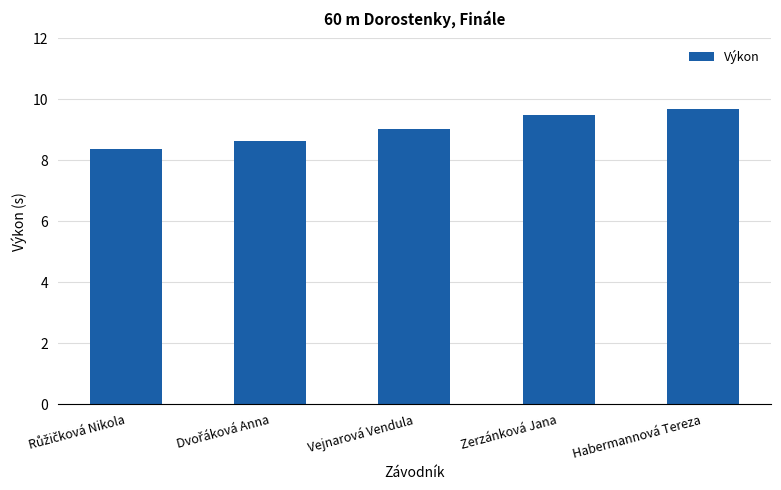

Are the bars grouped side by side (vs. stacked)?

No